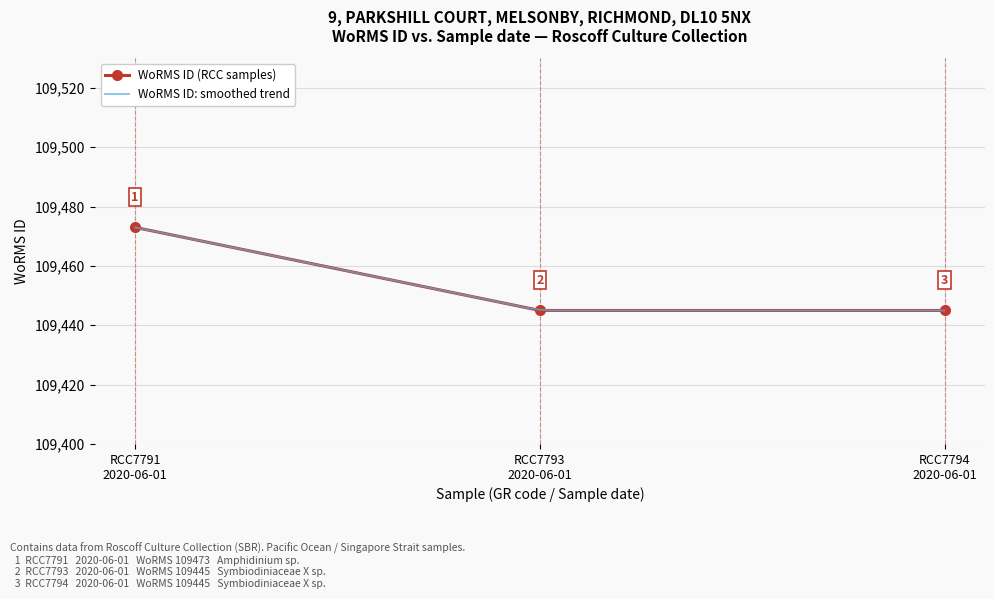

Between RCC7794
2020-06-01 and RCC7791
2020-06-01, which is larger?

RCC7791
2020-06-01